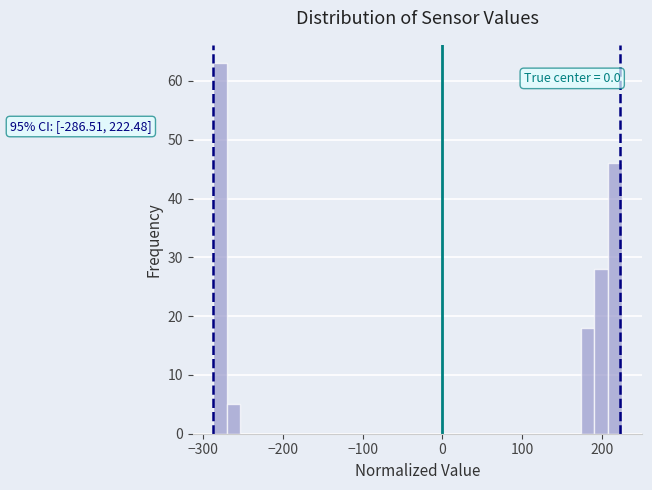

Read against the x-axis, roughly where is the centre of the tallest bar?

-280